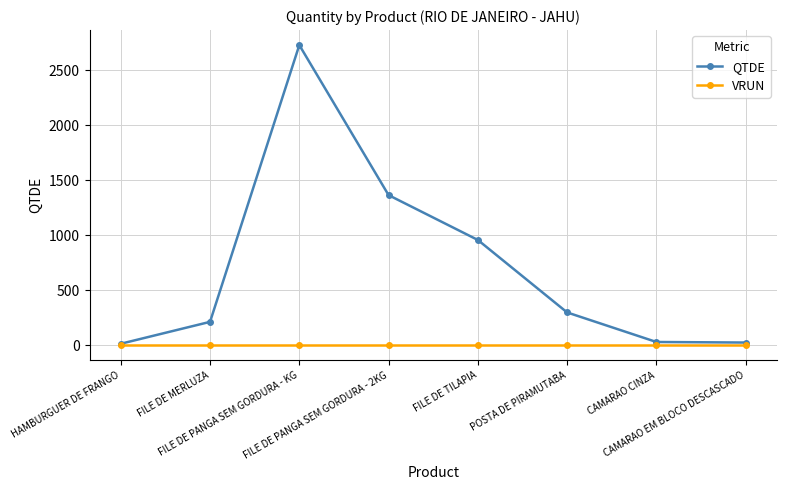

Which series has the widest spread of values?

QTDE